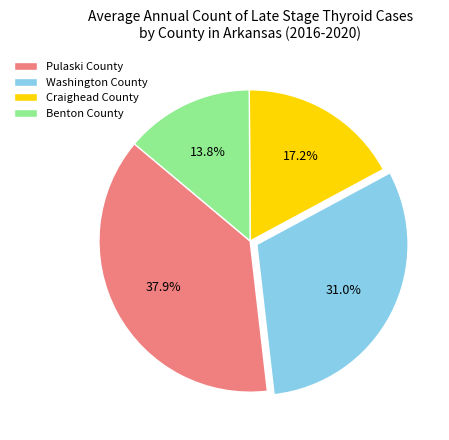

The Washington County slice represents 31% of the pie. True or false?

True